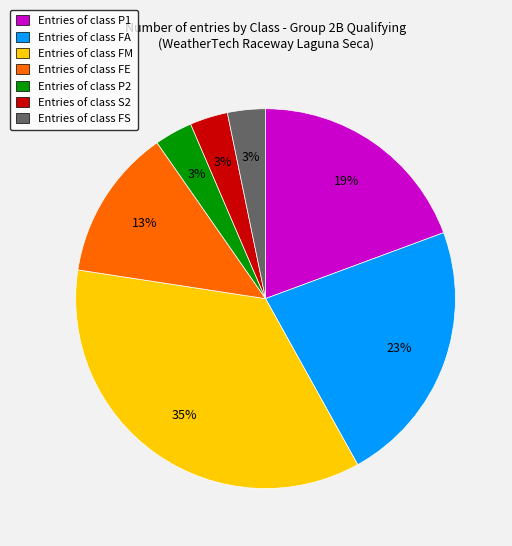

Approximately how many times larger is the value at Entries of class P1 compared to Entries of class FM?

0.5